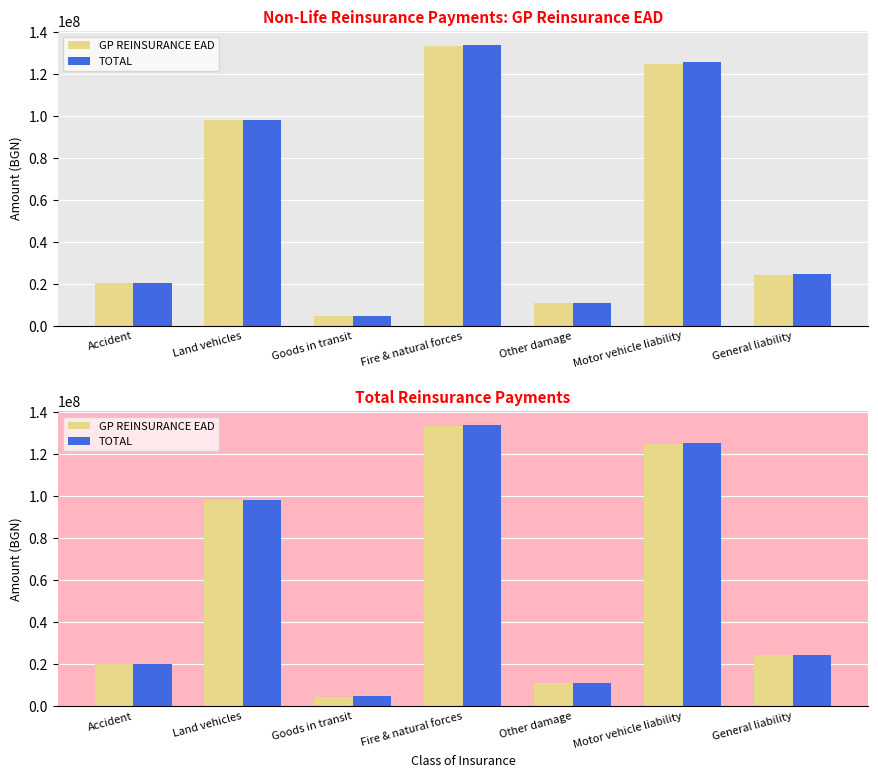

Reading right to left, what are all the values shown in this chart?

GP REINSURANCE EAD: 24263590.5	124534224.0	11034982.5	133334143.7	4492563.3	97933626.2	20113621.8
TOTAL: 24495013.0	125429794.0	11034982.5	133638789.8	4529671.3	97999074.5	20117278.0